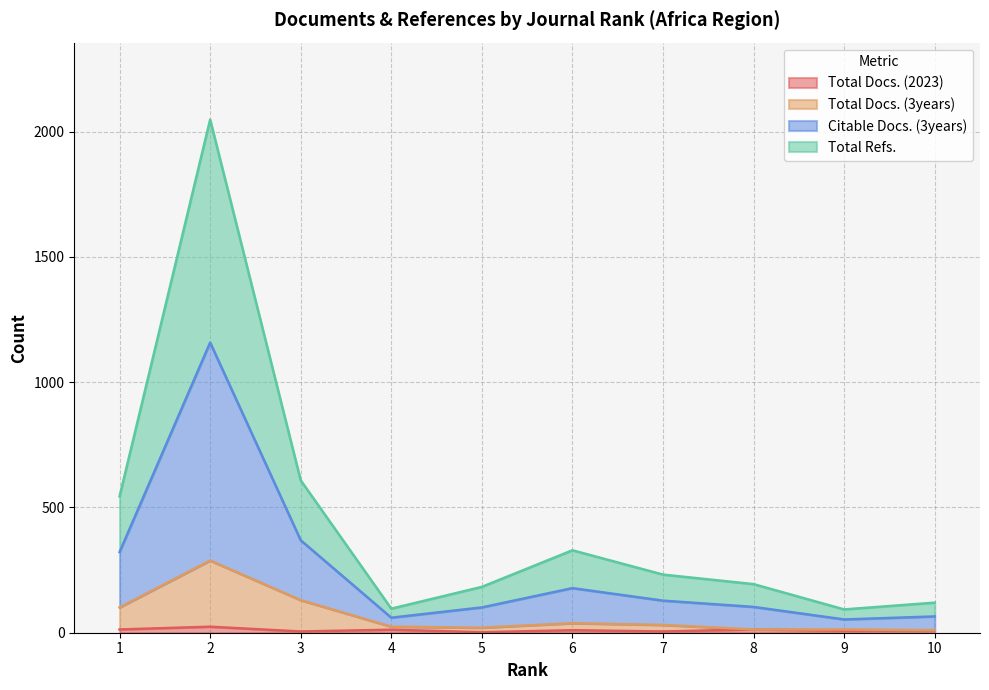

What is the difference between the Total Refs. values at 9 and 4?

7